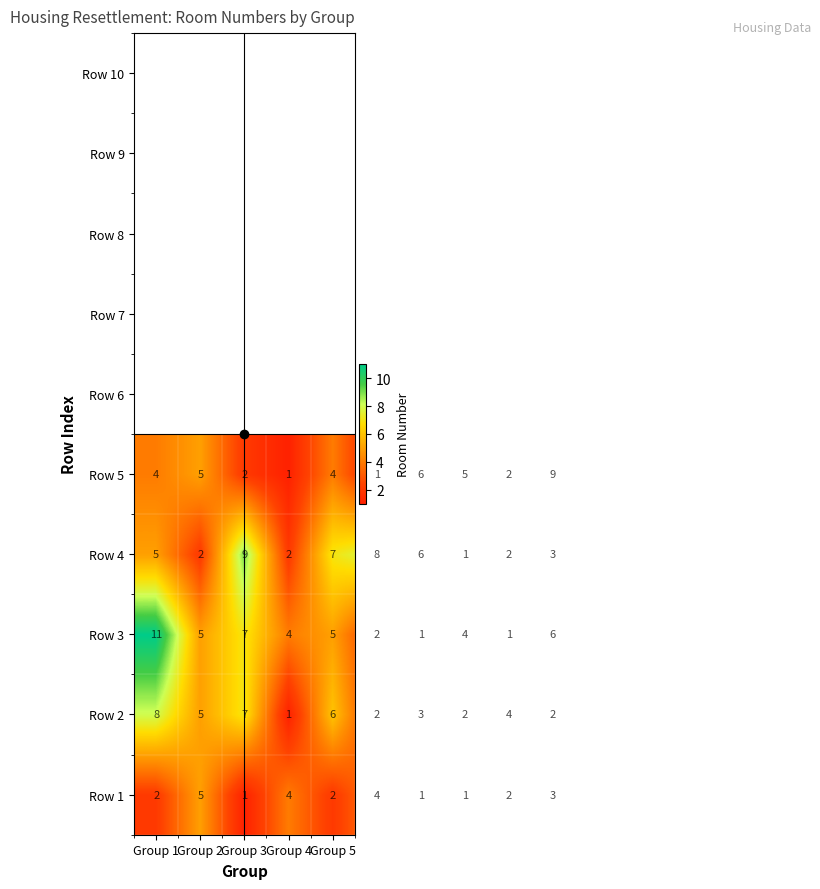

How many Row 4 values are between 2 and 7?

7